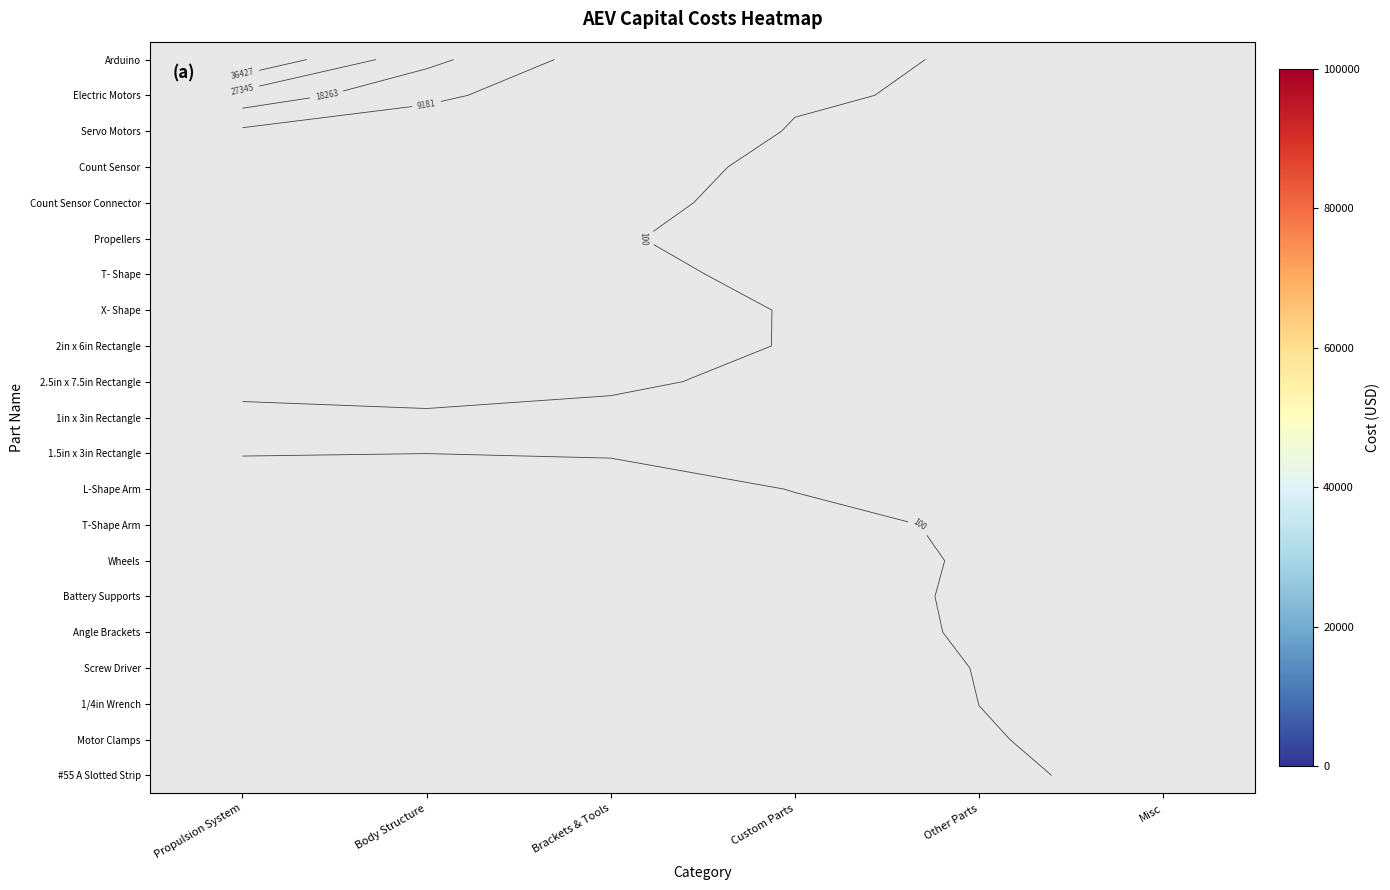

Which series has the widest spread of values?

Arduino